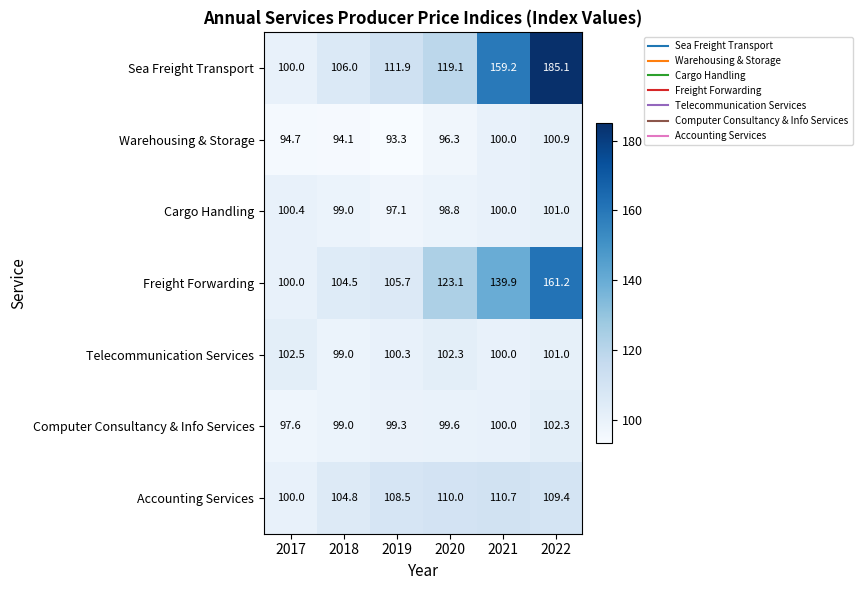

What is the sum of all Warehousing & Storage values?

579.3